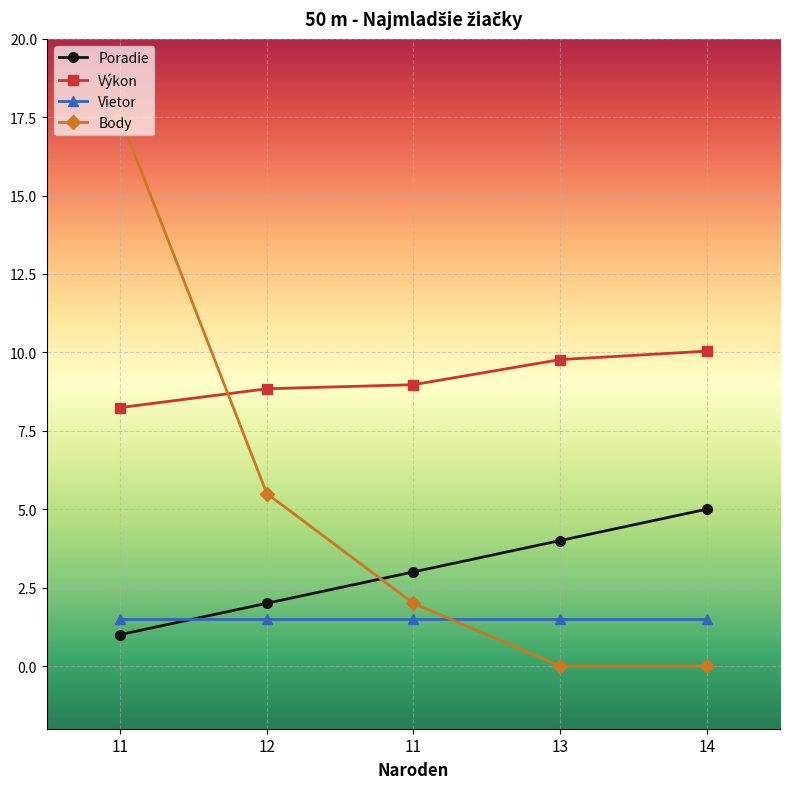

At which category is the sum across all series the highest?

11